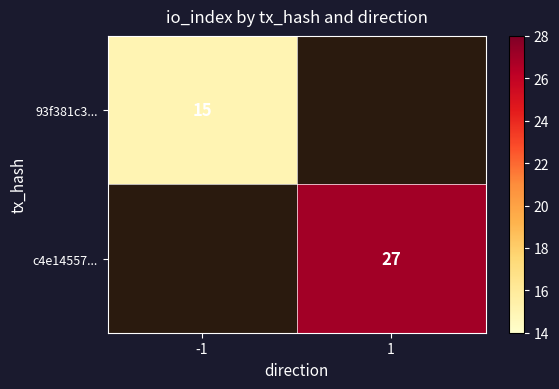

True or false: 93f381c3... has a value of 15 at -1.

True